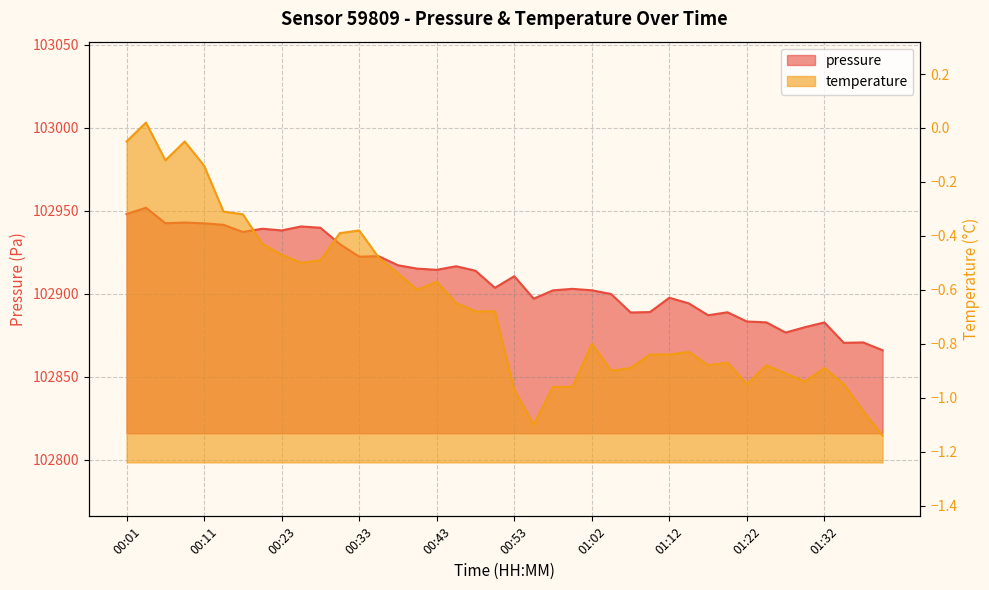

Which series changed the most between 01:07 and 01:19?

pressure